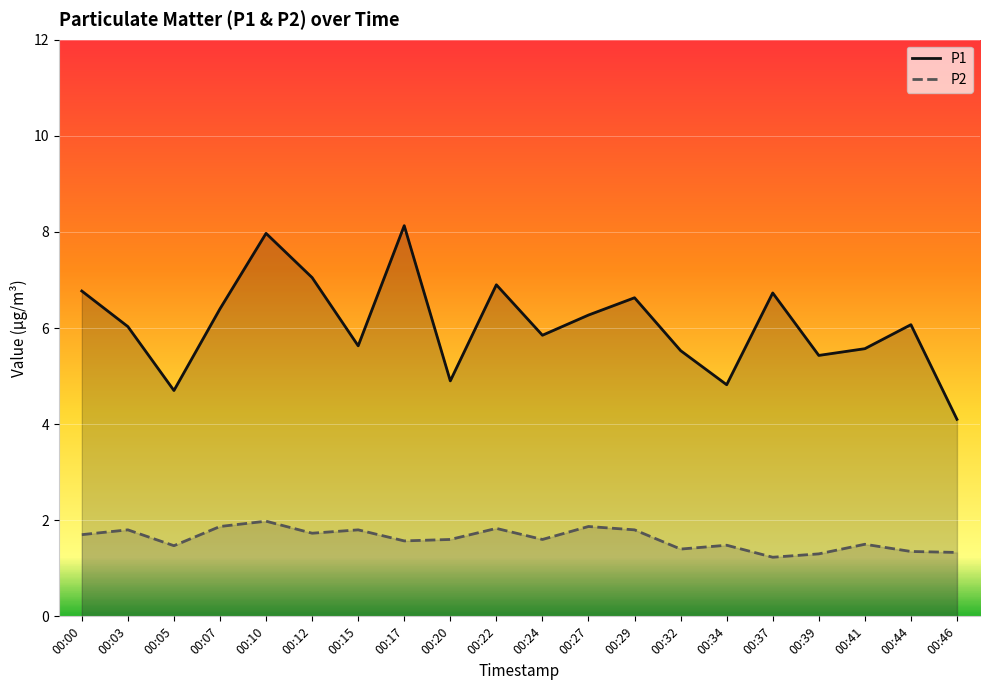

What is the difference between the maximum and minimum values in the P2 series?

0.8